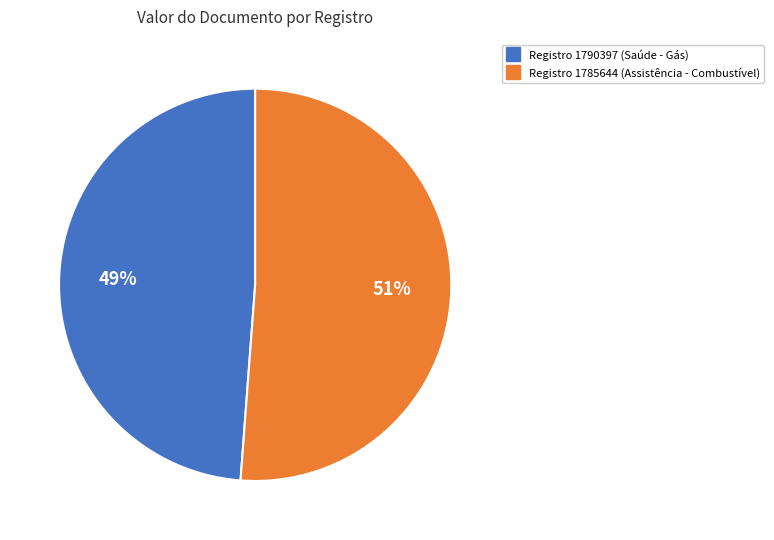

To the nearest percent, what is the average slice percentage?

50%